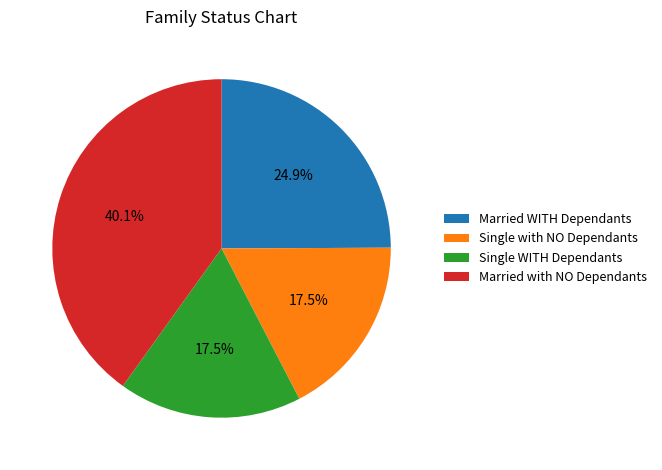

Approximately how many times larger is the value at Single with NO Dependants compared to Married with NO Dependants?

0.4